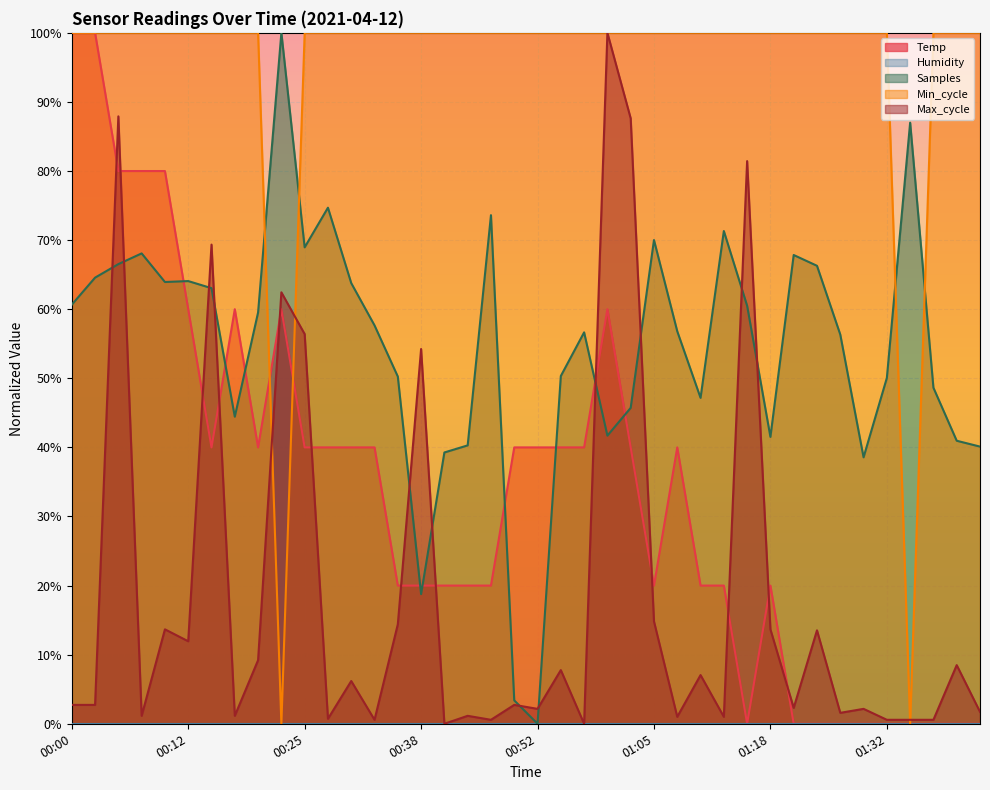

What is the difference between the maximum and second lowest values?

100.0